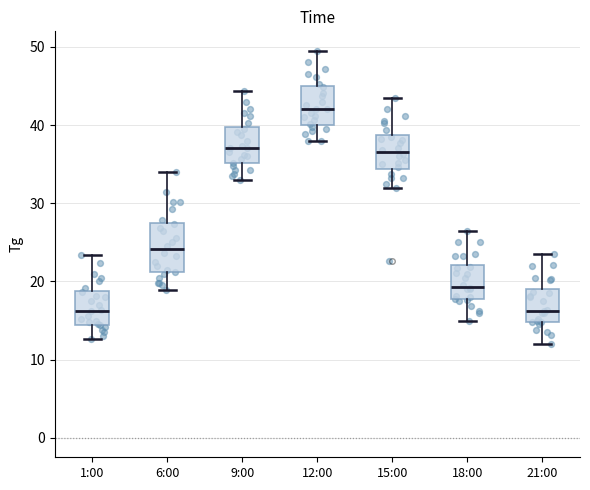

Which box is the tallest, from its lower edge to its upper edge?

6:00